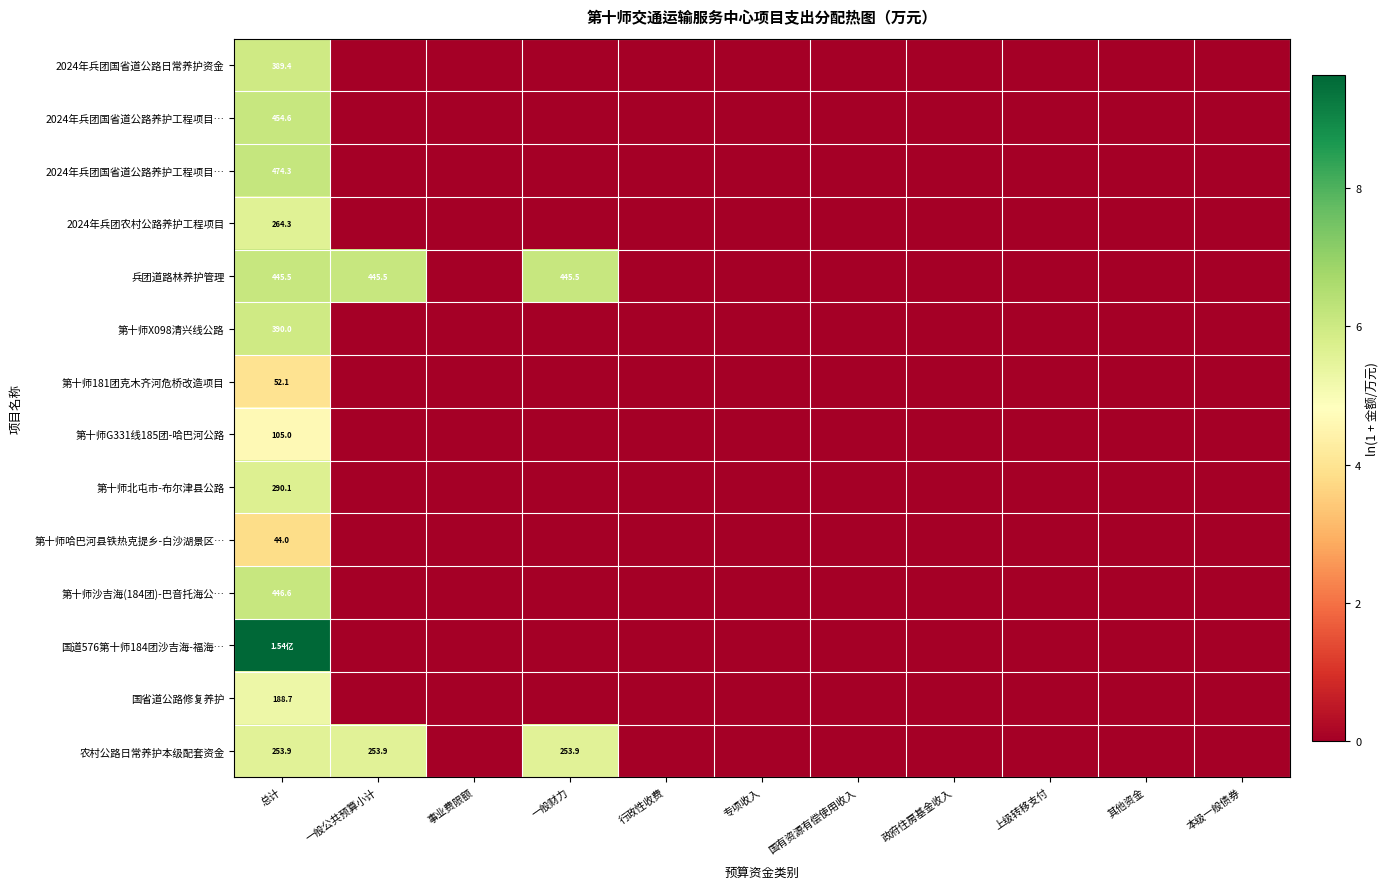

Between 专项收入 and 总计, which is larger?

总计